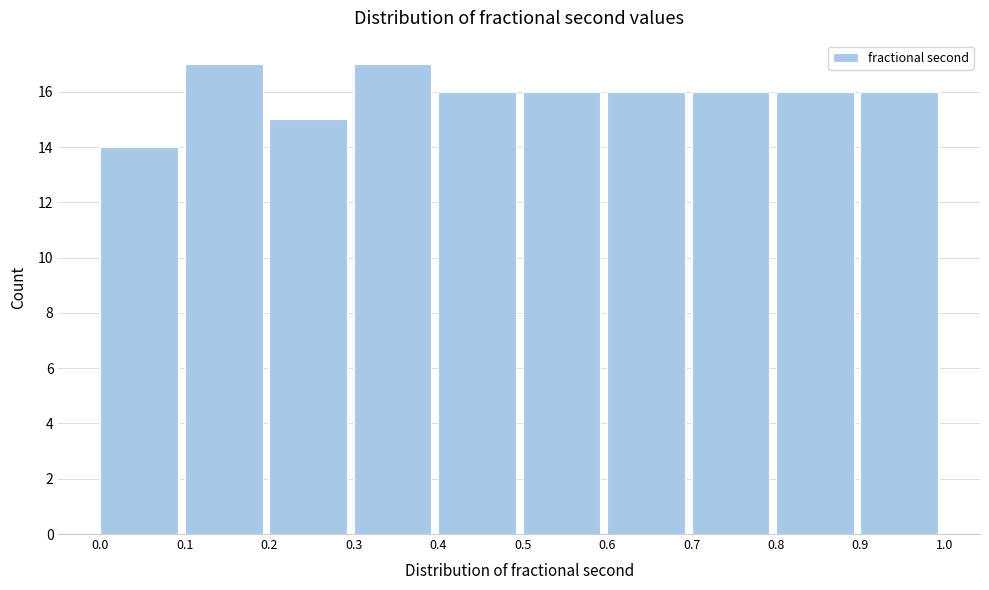

How tall is the bar that spans 0.1 to 0.2 on the x-axis? The values are not printed on the chart, so give them approximately, as read against the axis.

17